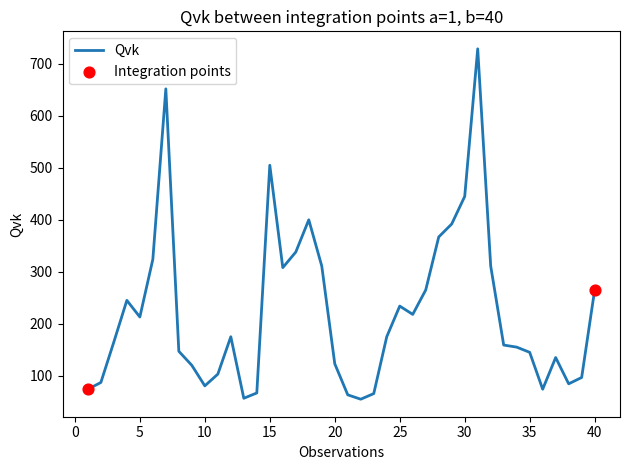

What is the maximum value shown in the chart?

729.0